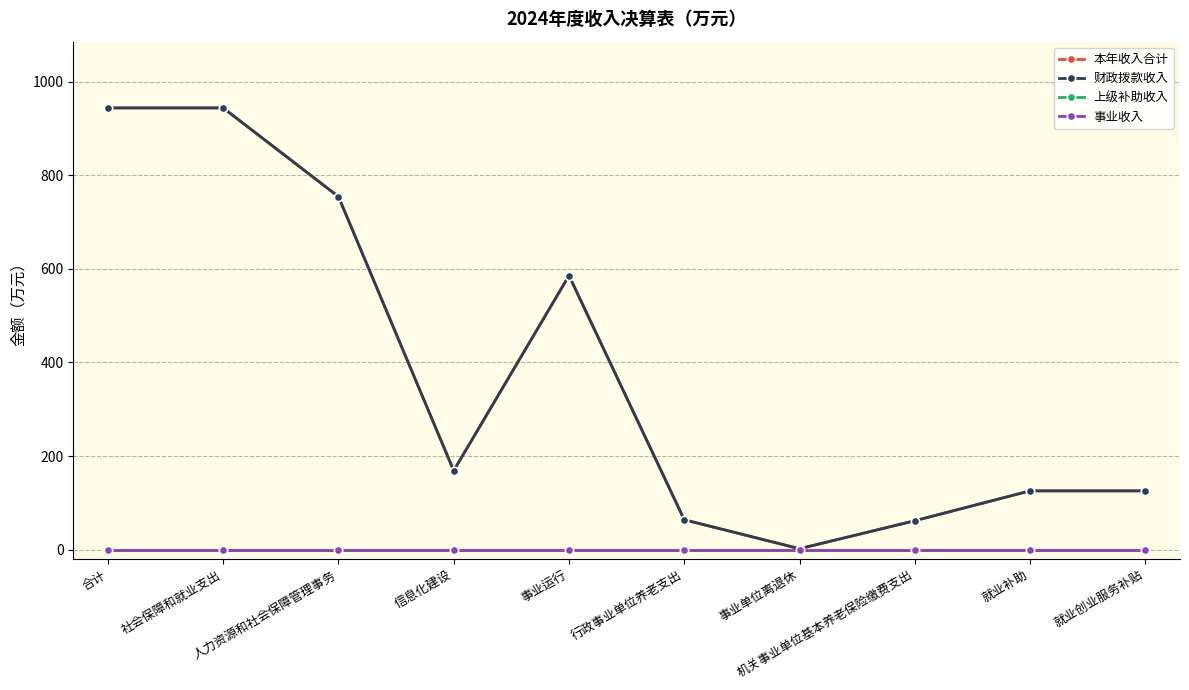

What is the value of the 本年收入合计 point at the 5th from the left?

585.6